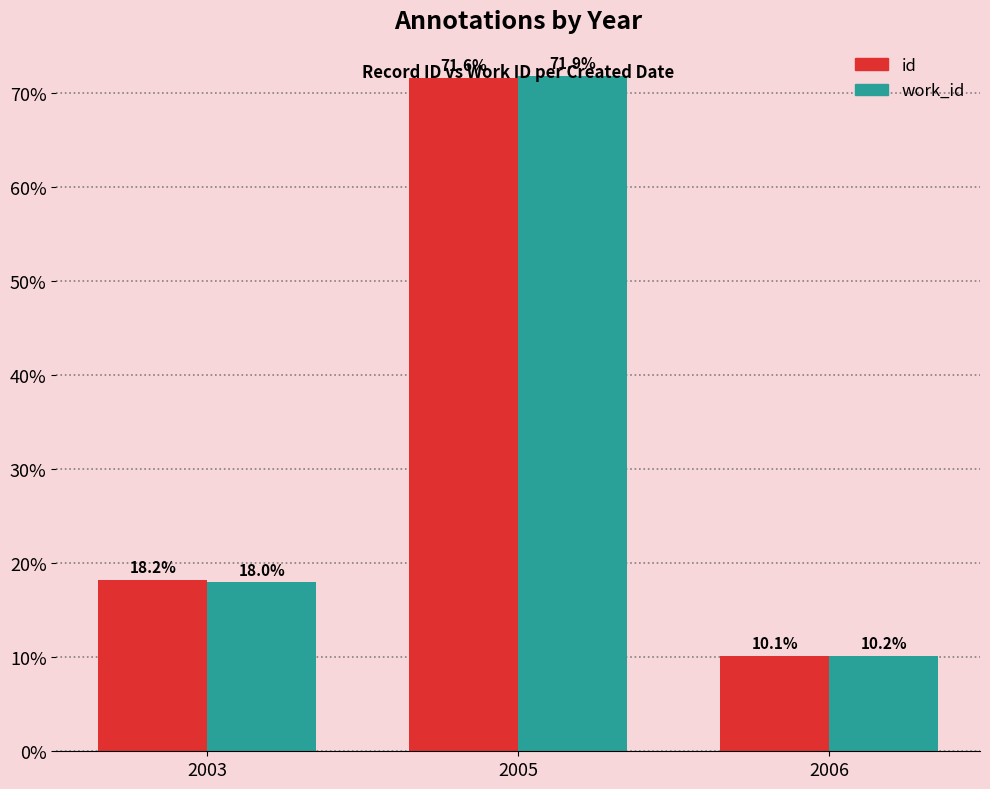

What is the maximum value shown in the chart?

71.9